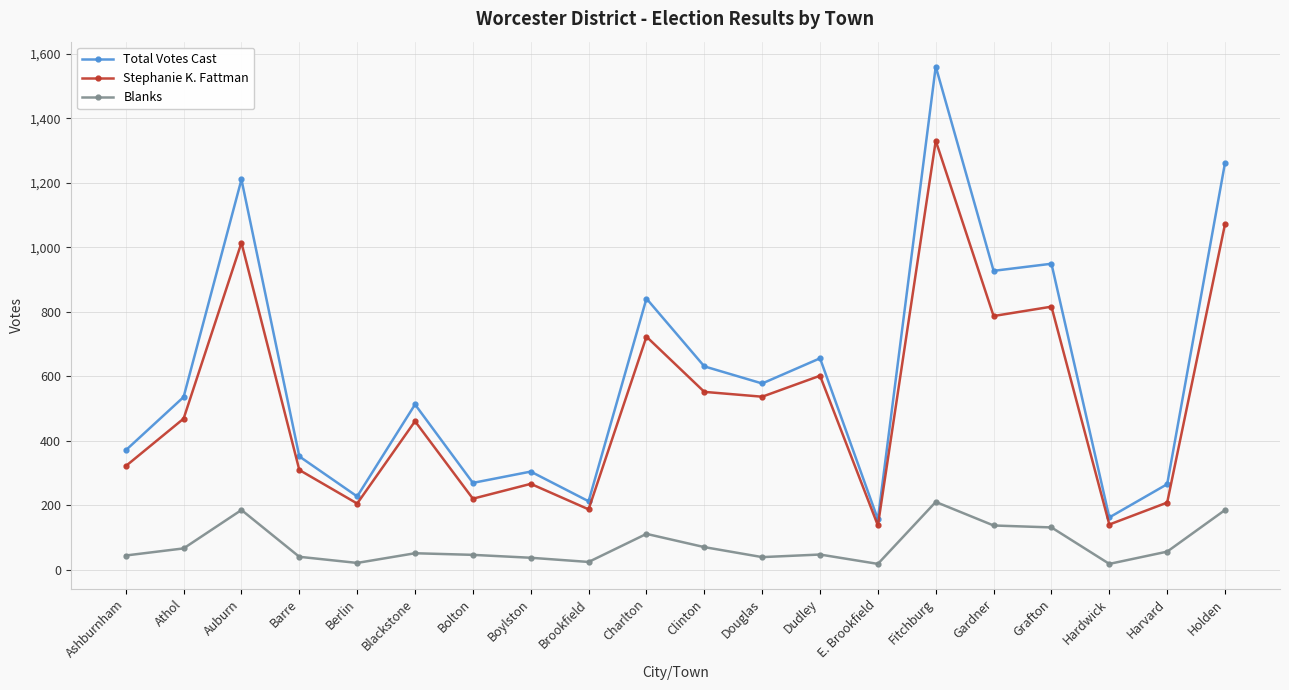

What is the average value of the Stephanie K. Fattman series?

518